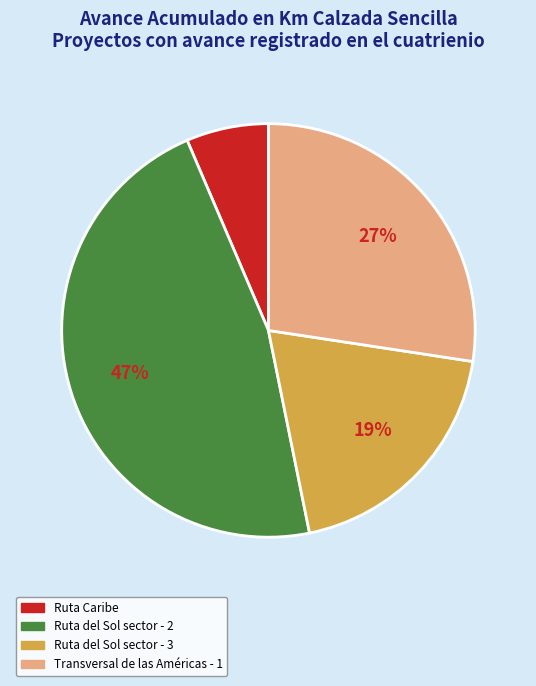

True or false: Transversal de las Américas - 1 accounts for 37% of the total.

False